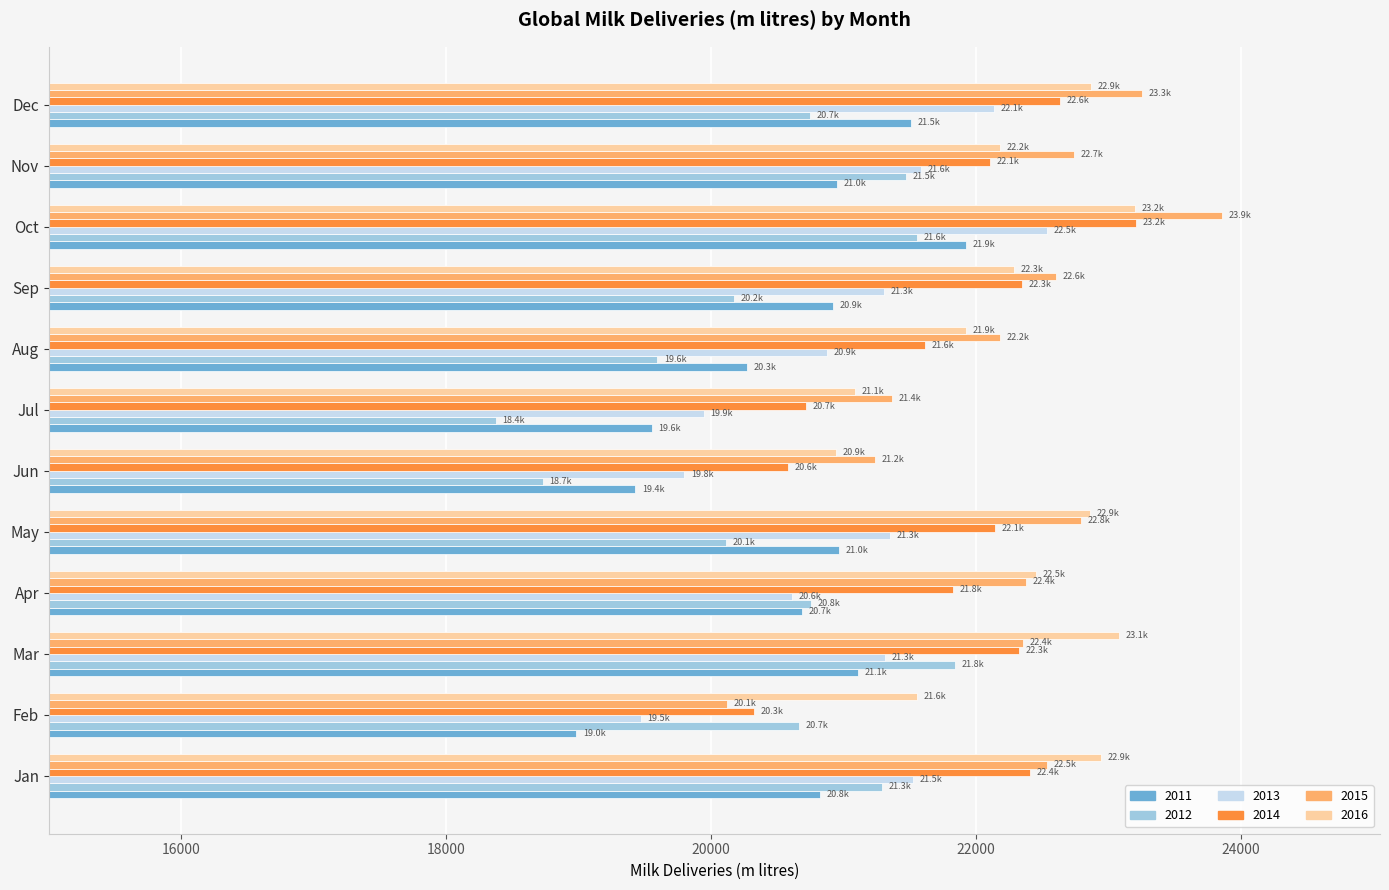

At which category is the sum across all series the highest?

Oct